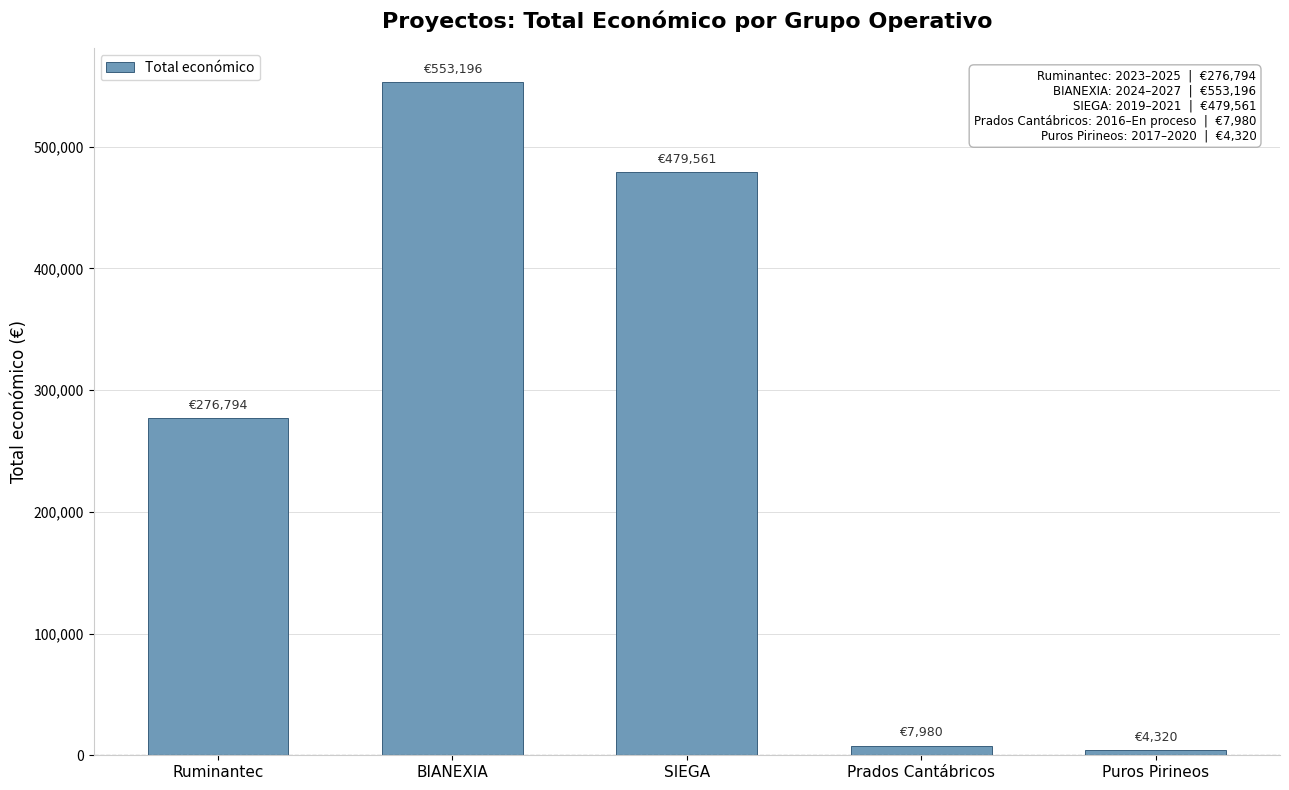

Reading left to right, list all the values displayed in this chart.

Ruminantec=276794	BIANEXIA=553196	SIEGA=479561	Prados Cantábricos=7980	Puros Pirineos=4320